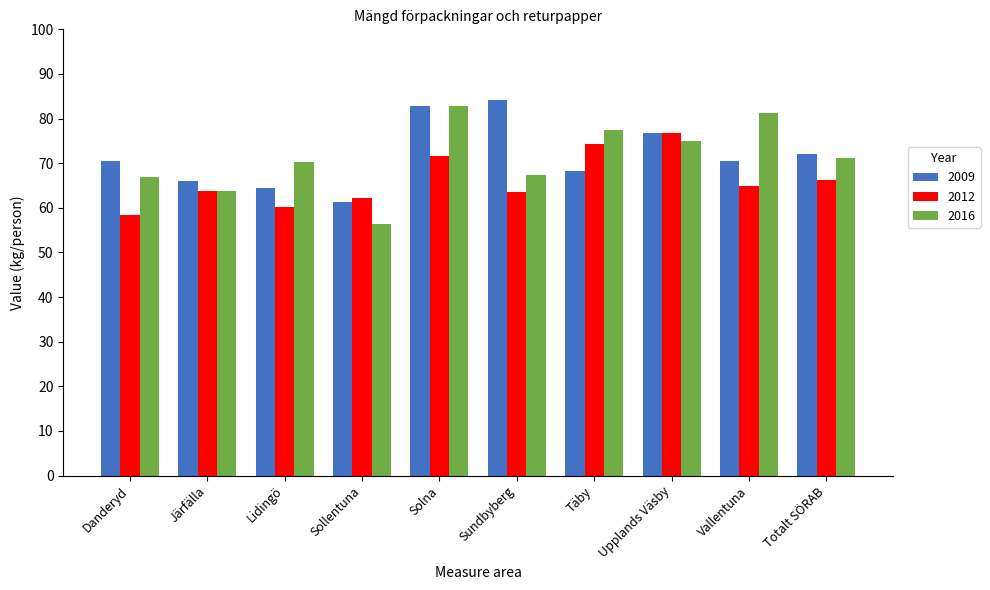

What is the approximate value of 2016 at Lidingö?

70.3